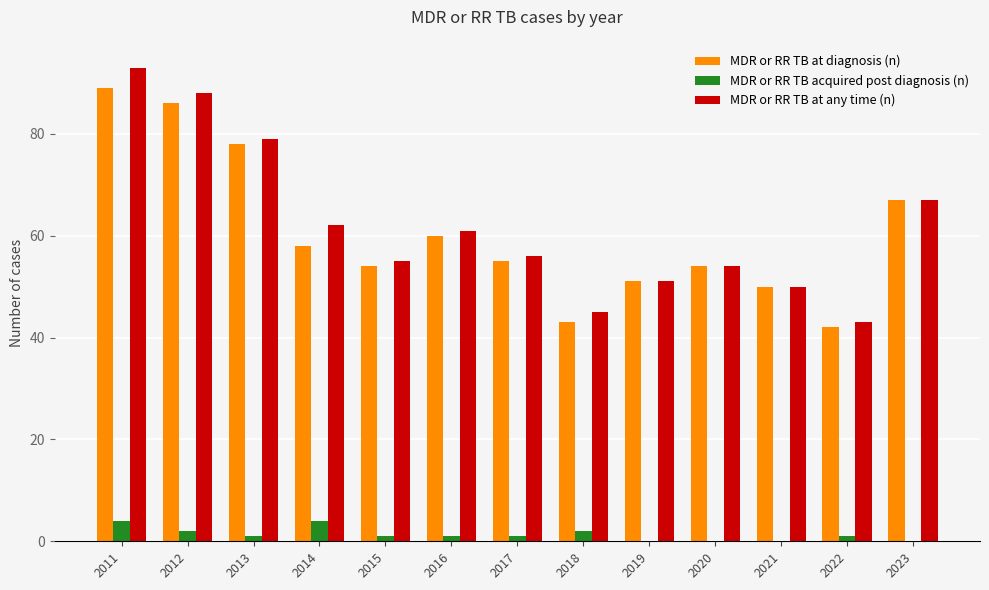

What are all the series names shown in the legend?

MDR or RR TB at diagnosis (n), MDR or RR TB acquired post diagnosis (n), MDR or RR TB at any time (n)